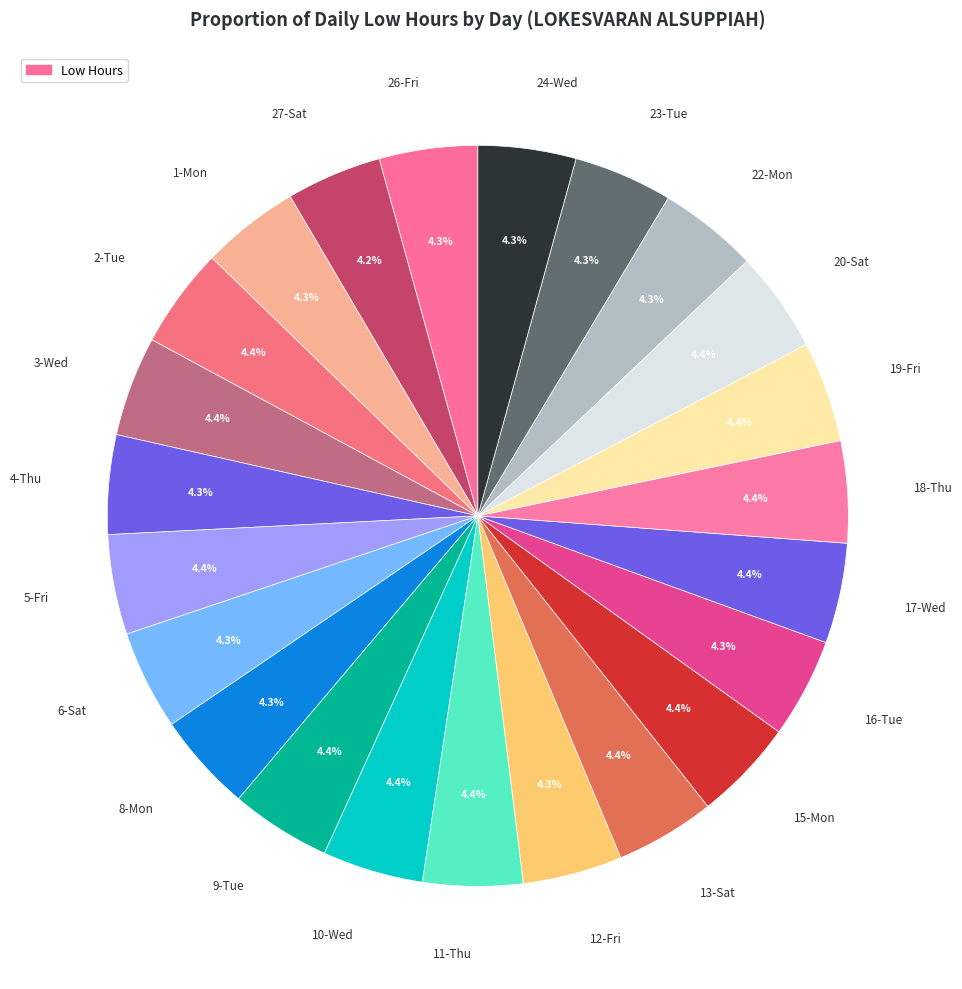

Which category has the smallest portion of the pie?

27-Sat